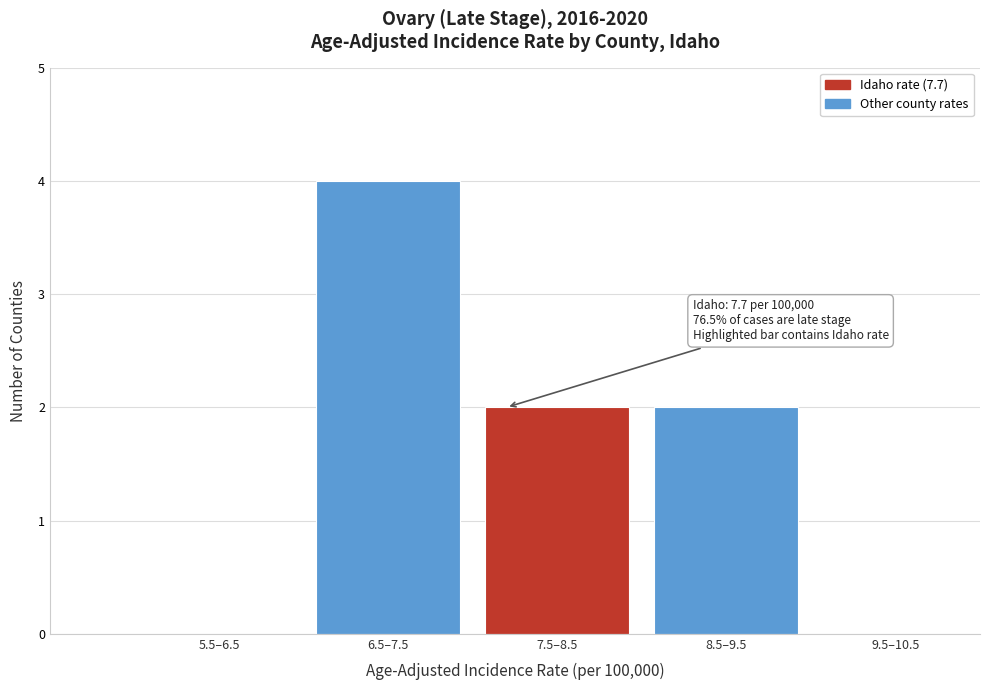

Reading left to right, list all the values displayed in this chart.

5.5–6.5=0	6.5–7.5=4	7.5–8.5=2	8.5–9.5=2	9.5–10.5=0